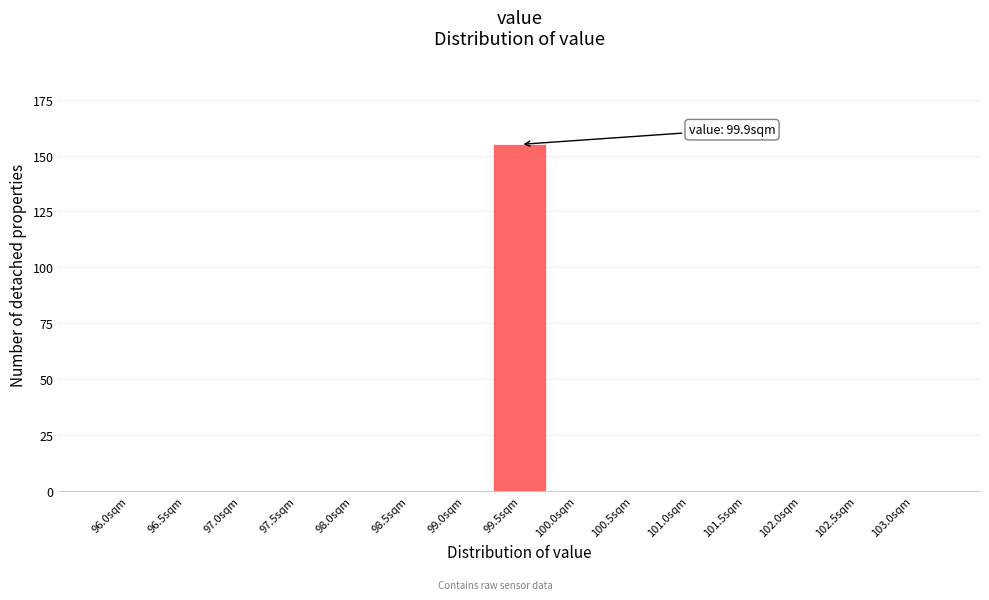

Reading left to right, transcribe all the data shown in this chart.

96.0sqm=0	96.5sqm=0	97.0sqm=0	97.5sqm=0	98.0sqm=0	98.5sqm=0	99.0sqm=0	99.5sqm=155	100.0sqm=0	100.5sqm=0	101.0sqm=0	101.5sqm=0	102.0sqm=0	102.5sqm=0	103.0sqm=0